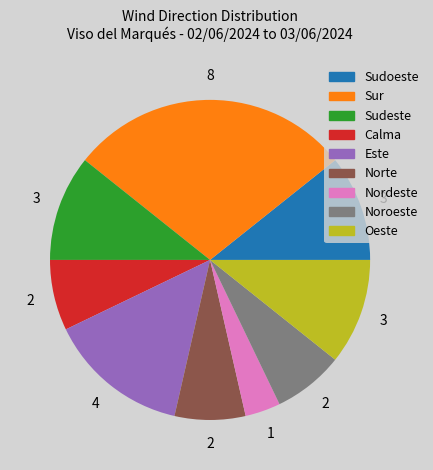

Combined, do Sudoeste and Calma account for over 50%?

No